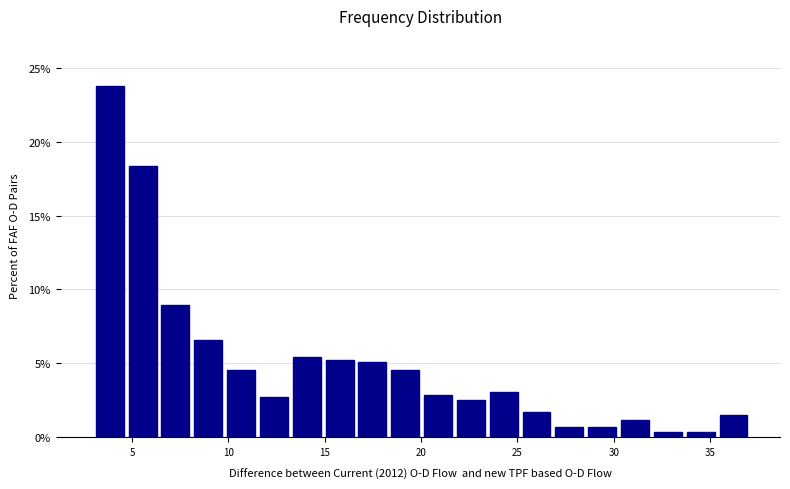

Read against the x-axis, roughly where is the centre of the tallest bar?

4.0